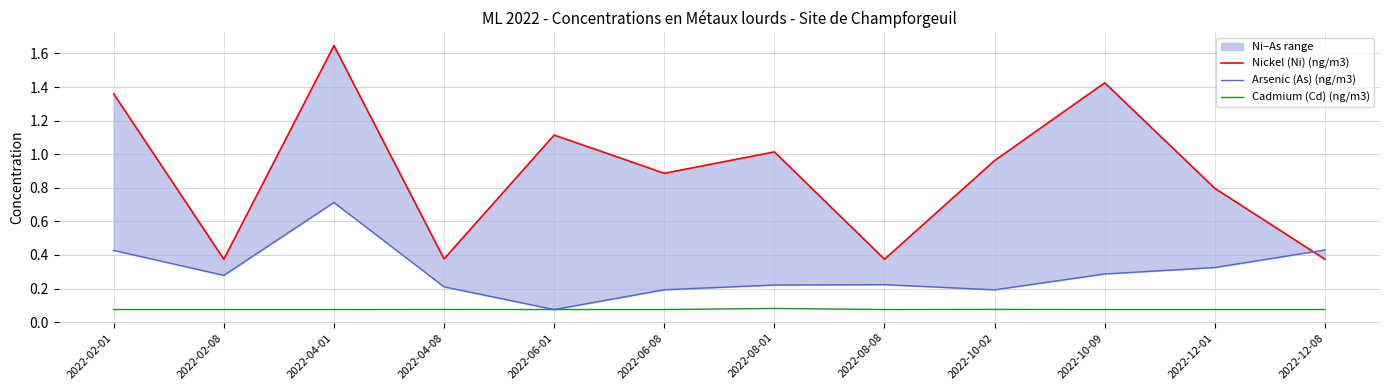

At which category does the chart reach its peak across all series?

2022-04-01